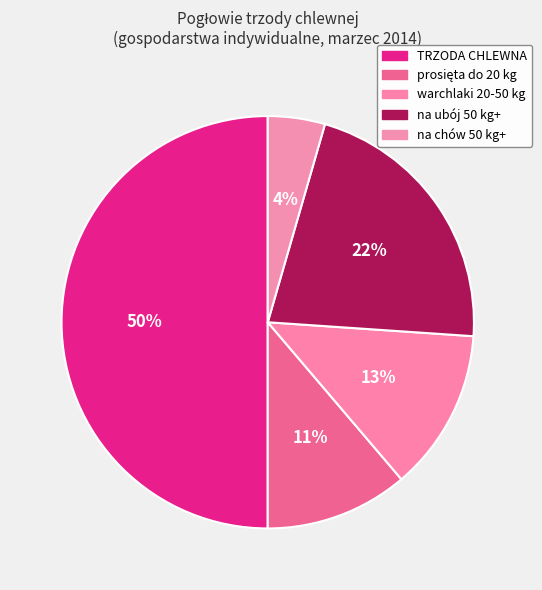

What is the smallest slice in the pie chart?

na chów 50 kg+